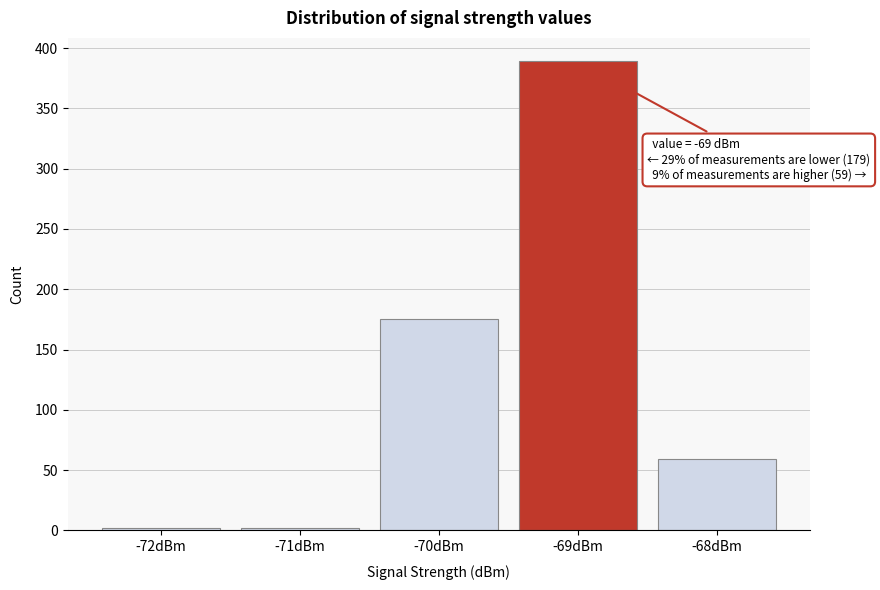

Which range on the x-axis has the tallest bar?

-69.5 to -68.5